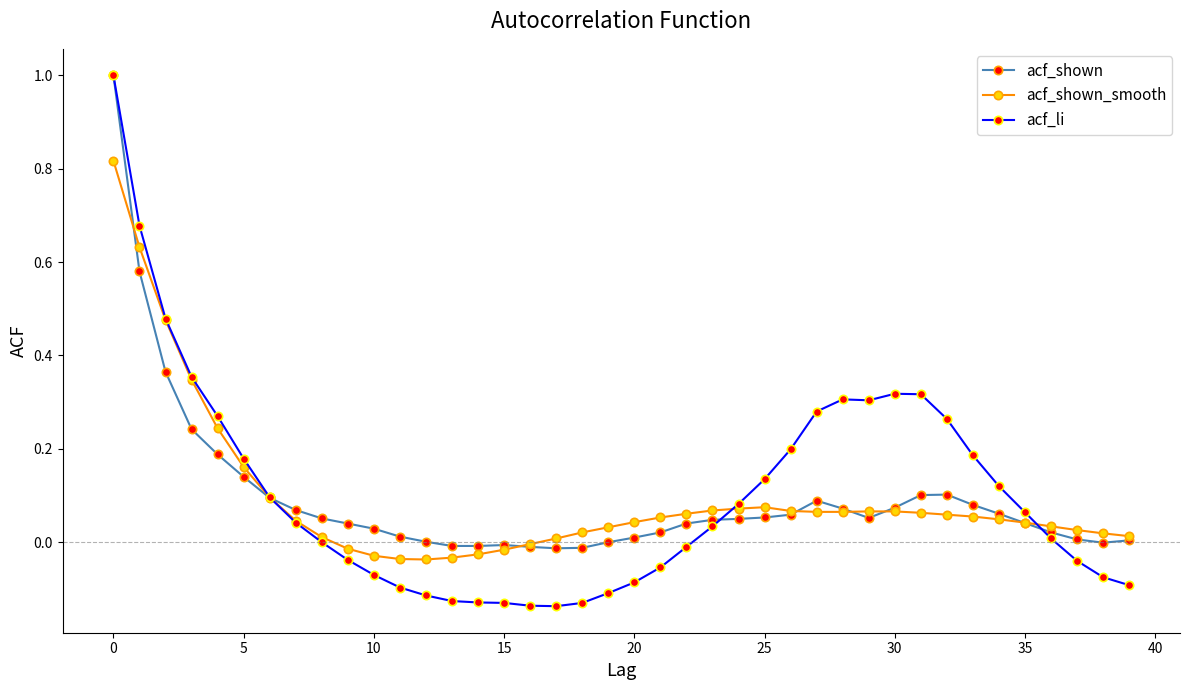

Which series has the widest spread of values?

acf_li